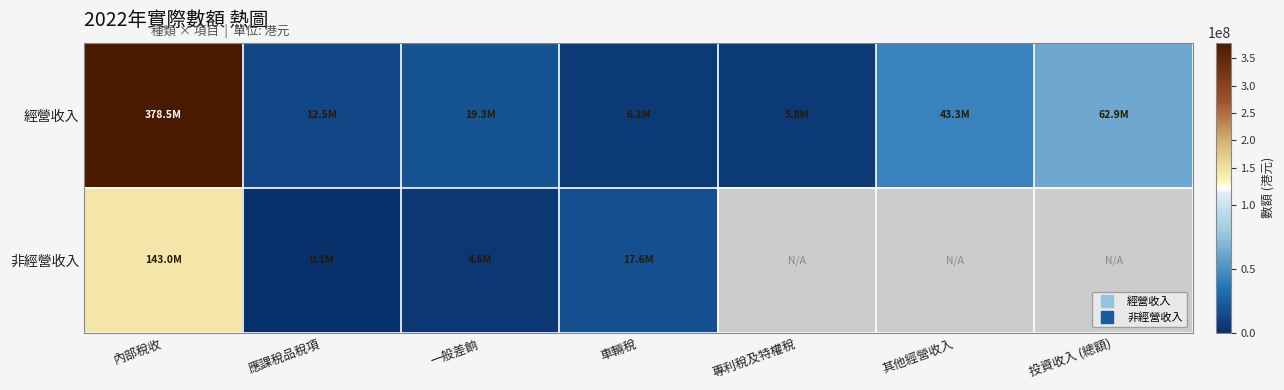

Is it true that 經營收入 equals 6166841.0 at 車輛稅?

True